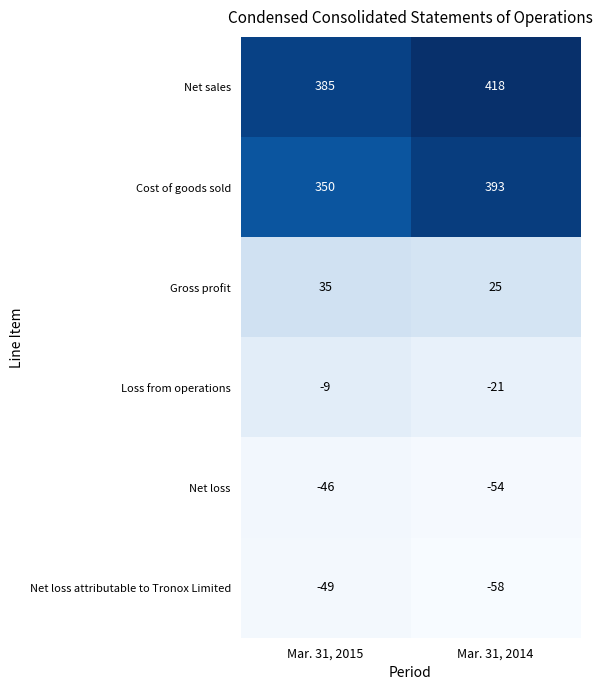

Is it true that Net loss attributable to Tronox Limited equals -28 at Mar. 31, 2015?

False